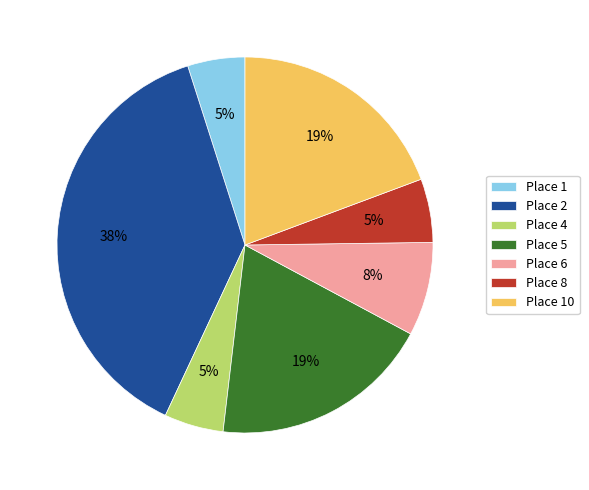

Does any single category account for the majority?

No